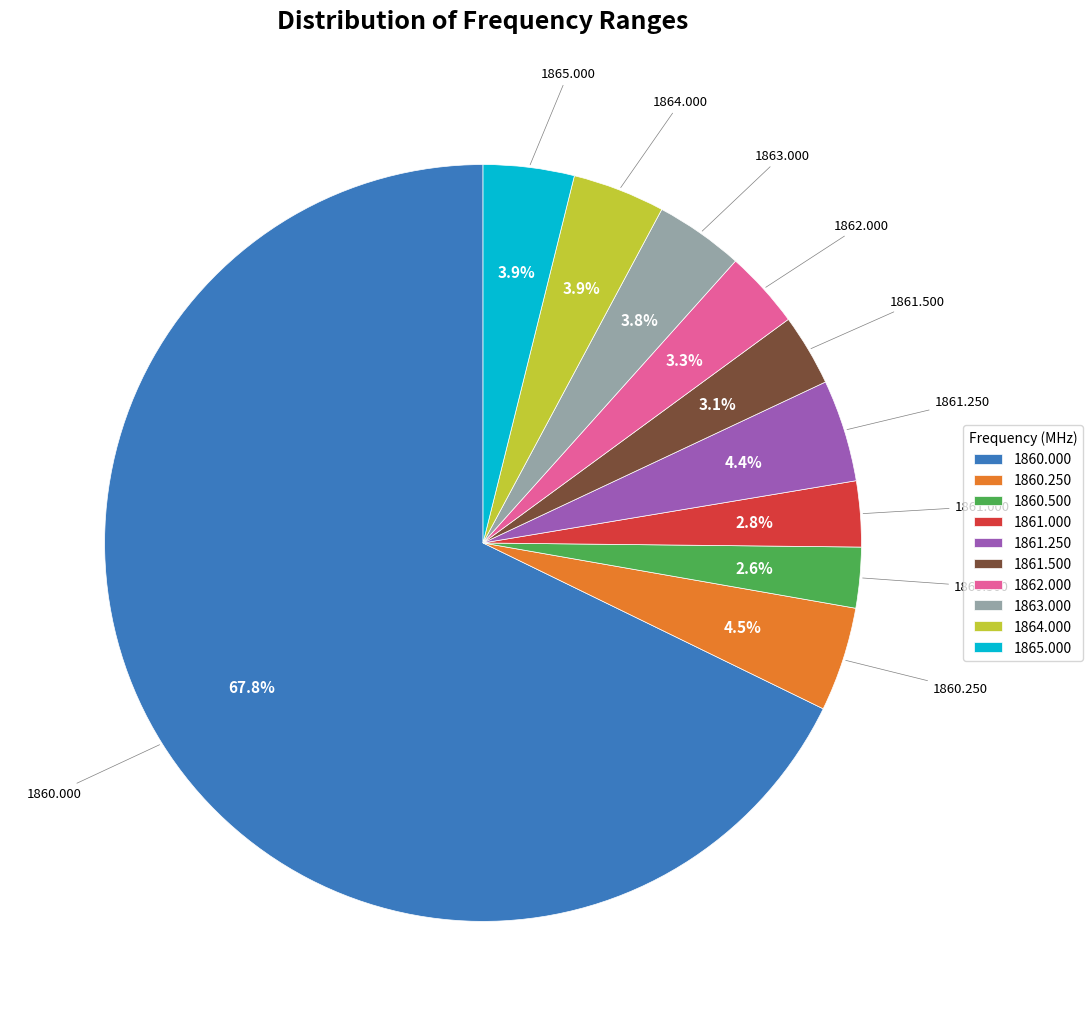

Which has a higher value, 1861.000 or 1861.250?

1861.250